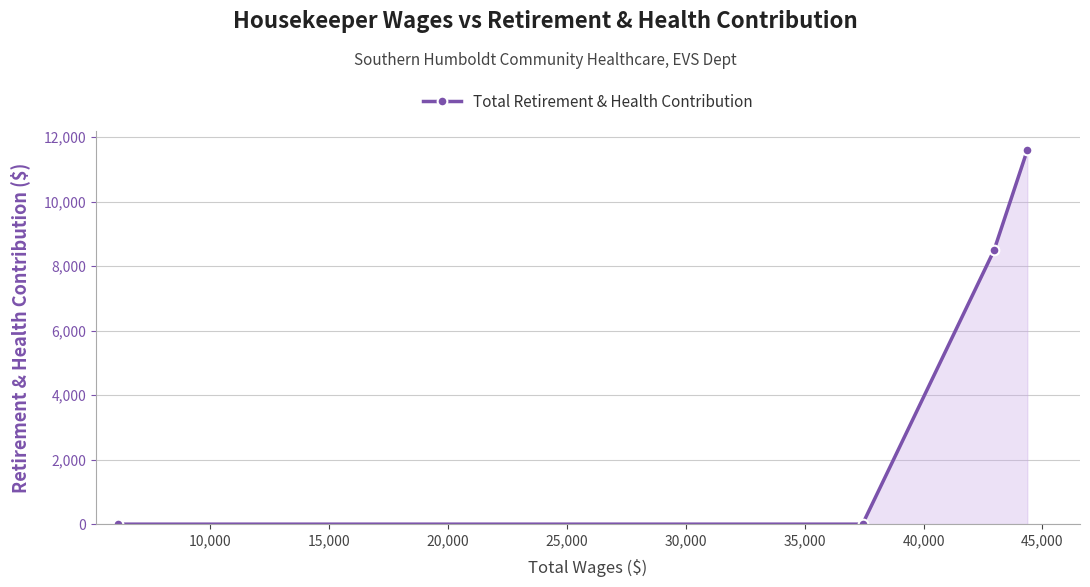

Count the values in the range 0 to 11595.

4